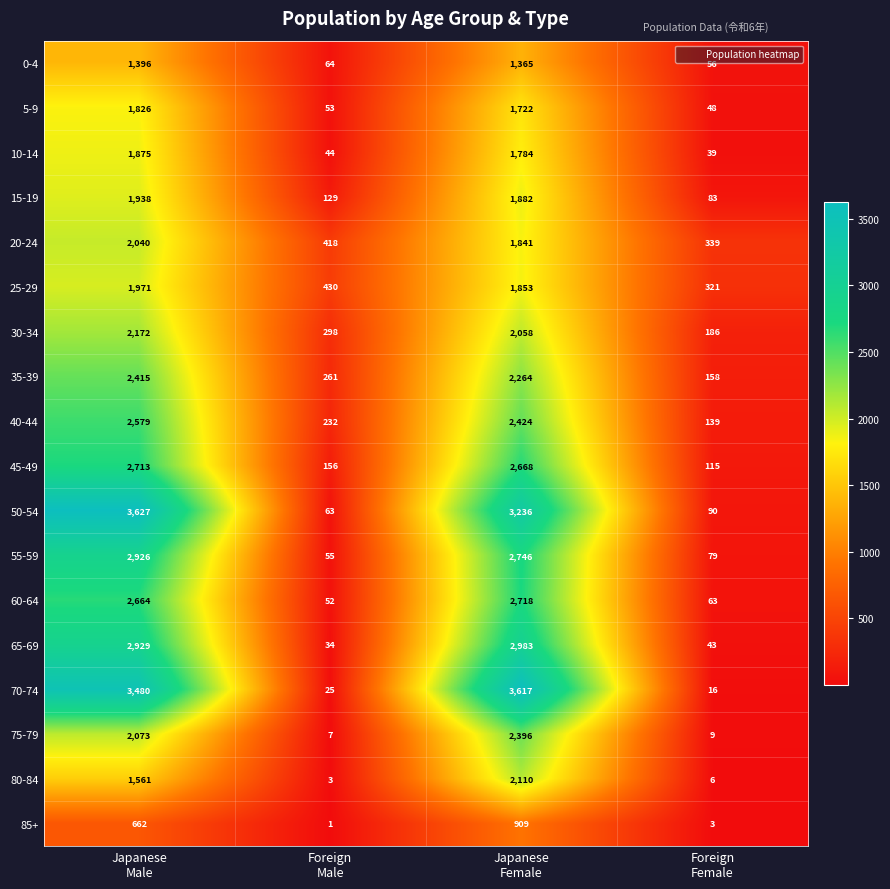

List the series in order of their peak value, highest first.

50-54, 70-74, 65-69, 55-59, 60-64, 45-49, 40-44, 35-39, 75-79, 30-34, 80-84, 20-24, 25-29, 15-19, 10-14, 5-9, 0-4, 85+